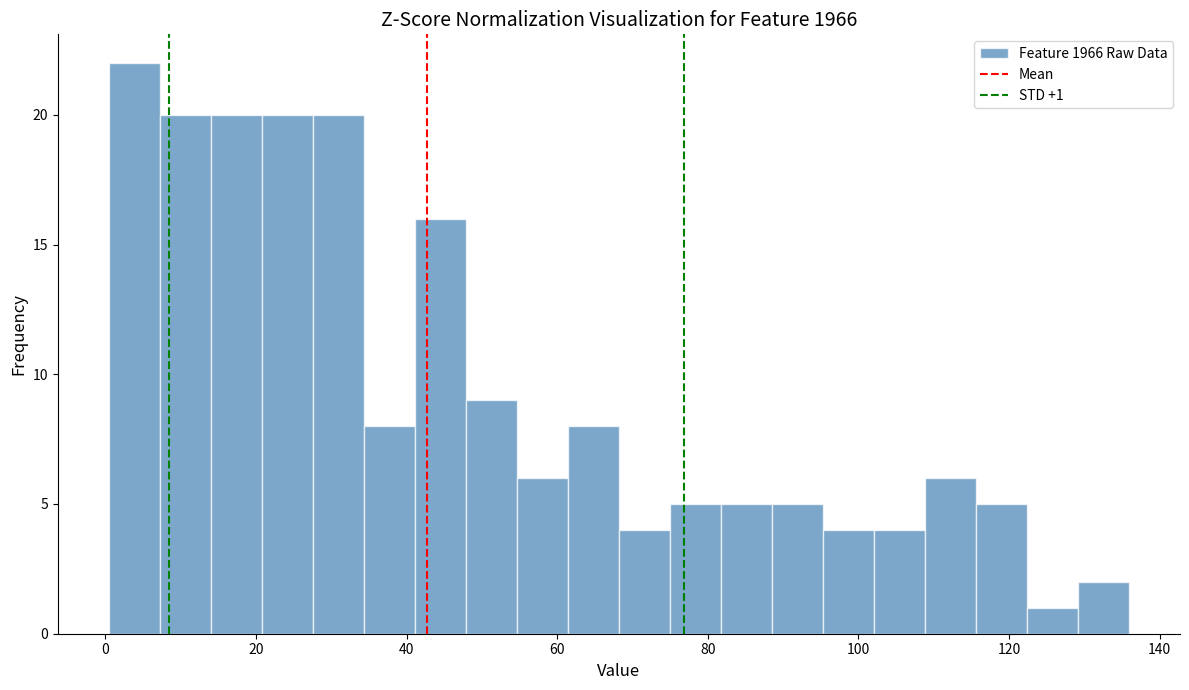

Read against the x-axis, roughly where is the centre of the tallest bar?

4